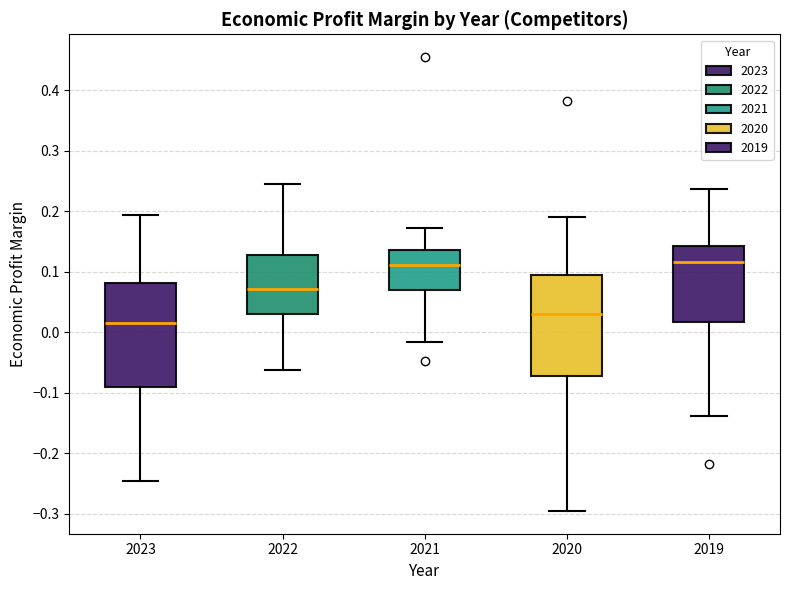

Where is the lower edge of the box at x = 2022 on the y-axis? The values are not printed on the chart, so give them approximately, as read against the axis.

0.03